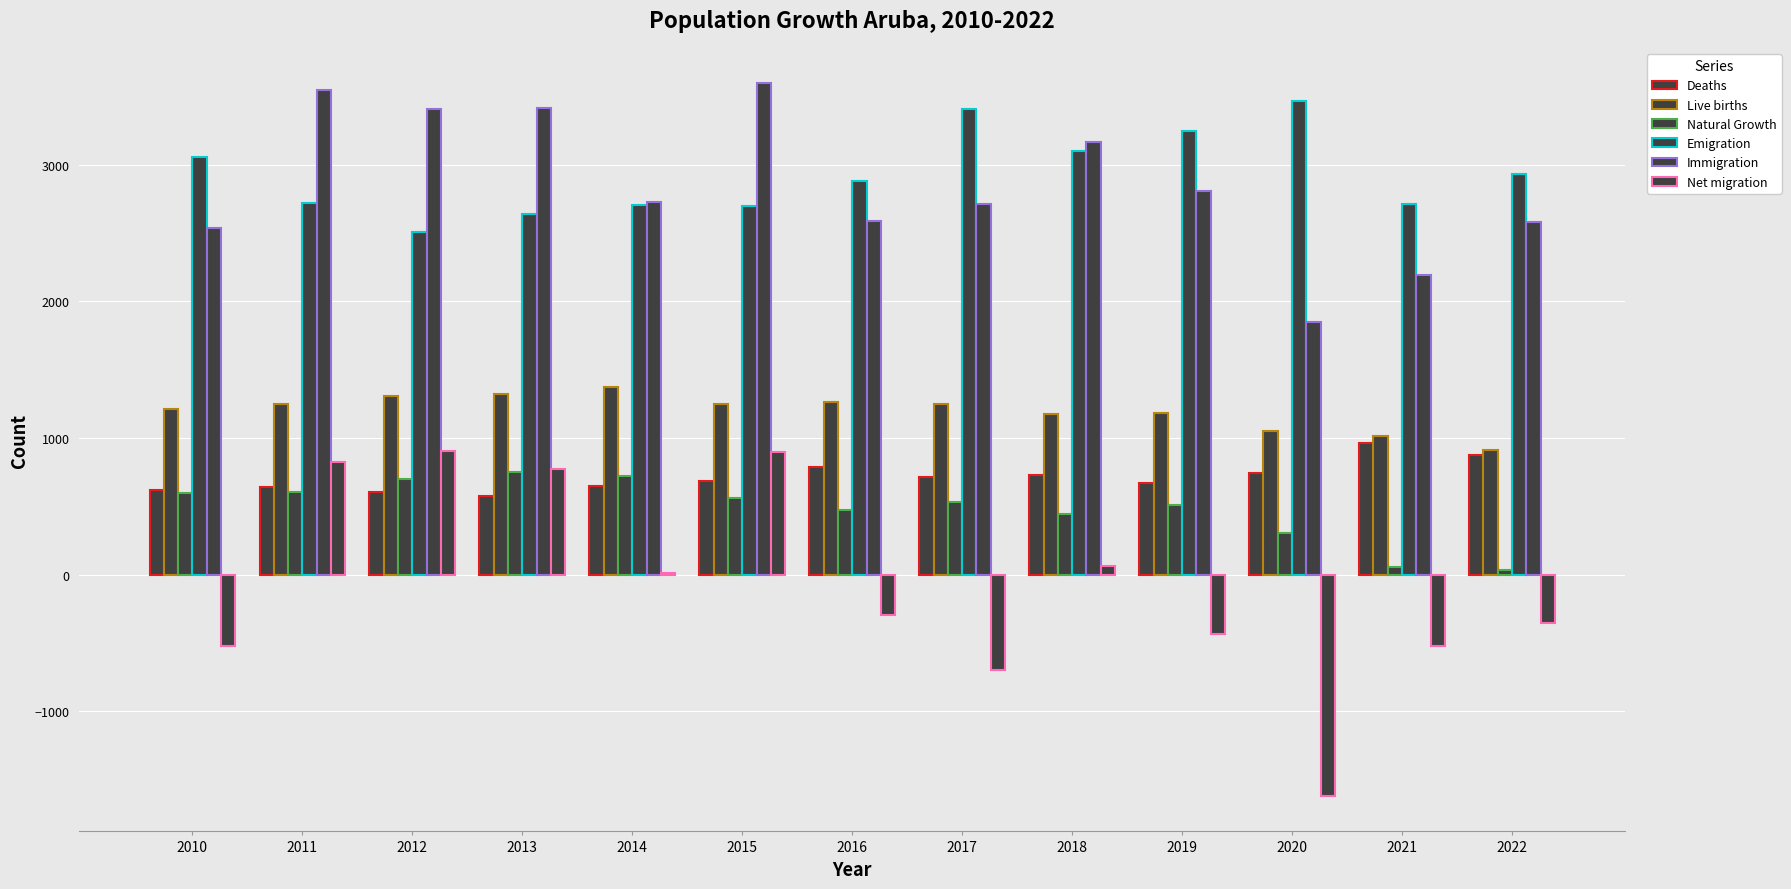

How many distinct data groups are displayed?

6